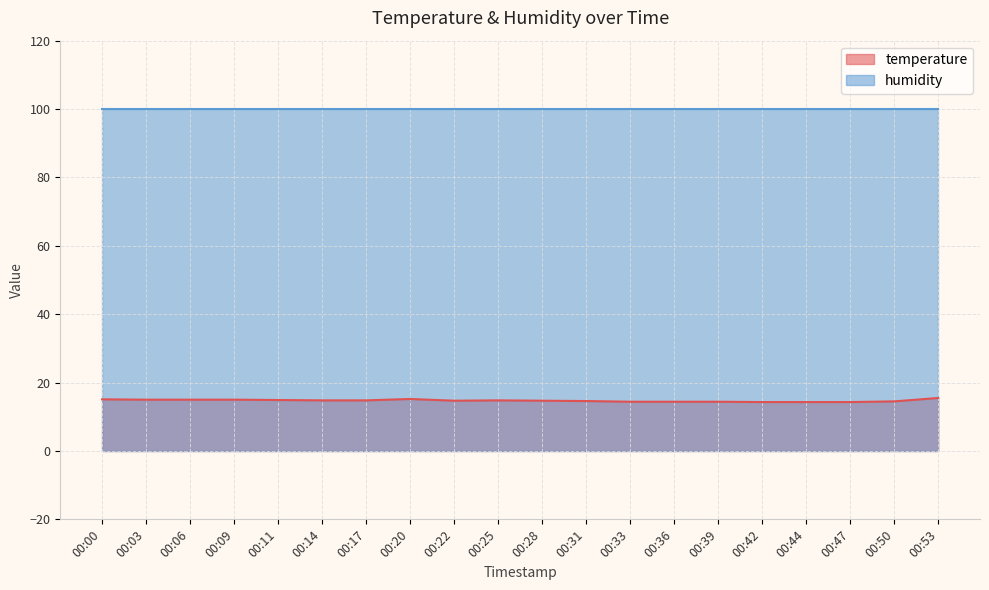

What is the ratio of the value at 00:11 to the value at 00:03?

1.0